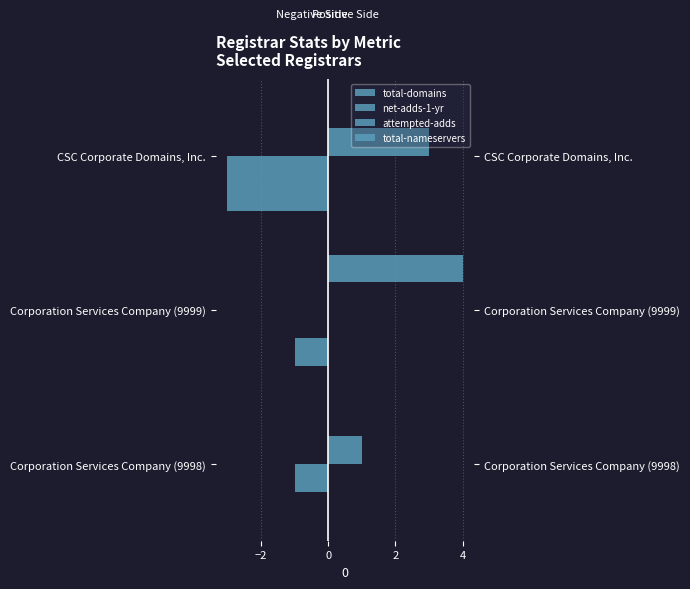

What is the smallest value displayed?

-3